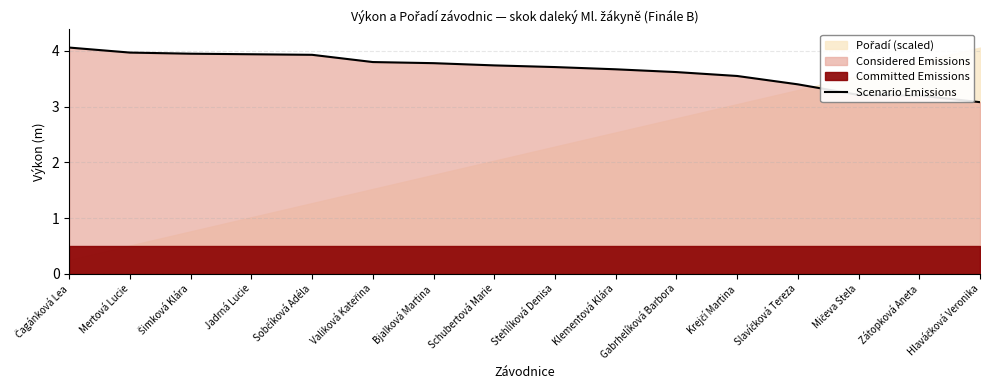

Where is the data nearest to the value 3?

Hlaváčková Veronika